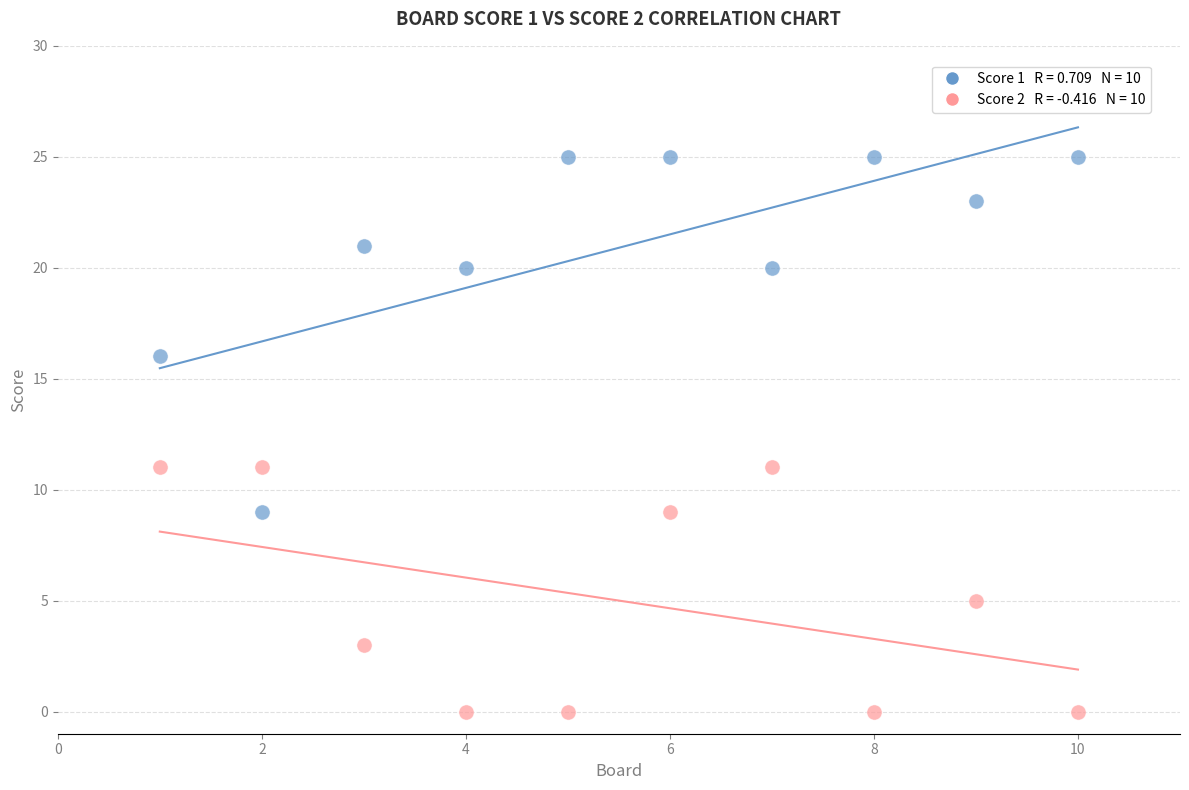

Across all data points, what is the range of X values (max minus min)?

9